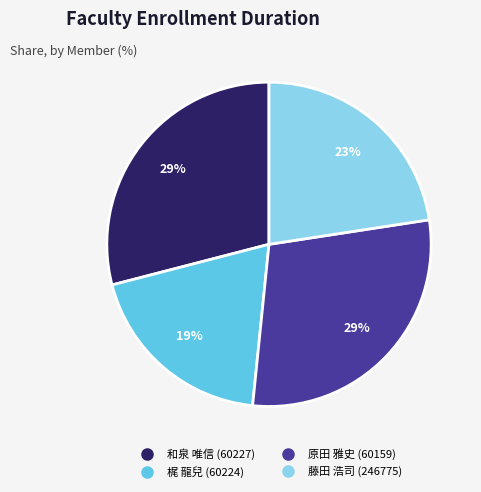

How many segments does this pie chart have?

4